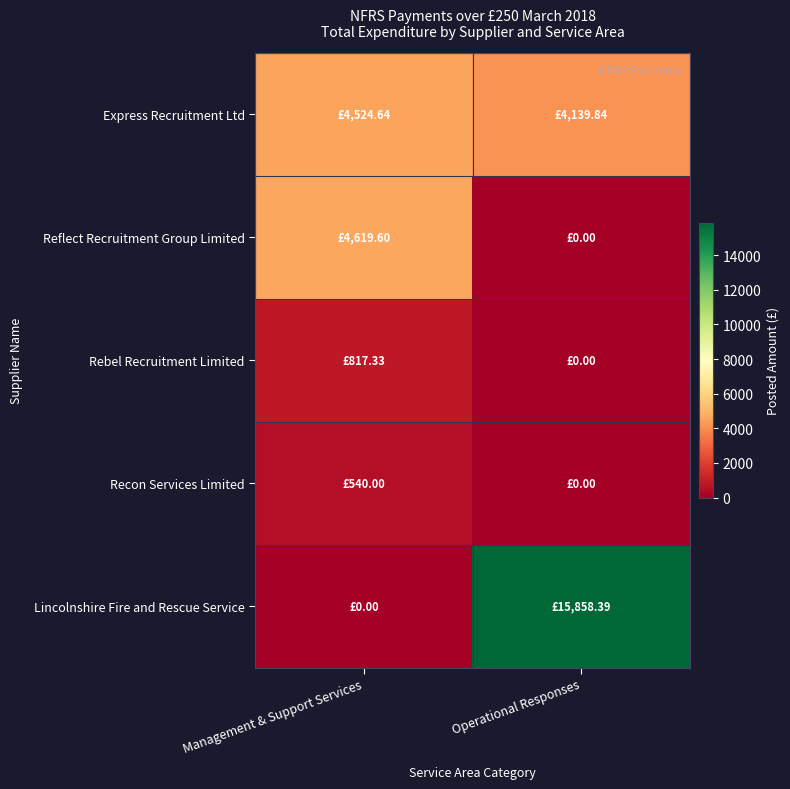

At Management & Support Services, list the series in order from largest to smallest.

Reflect Recruitment Group Limited, Express Recruitment Ltd, Rebel Recruitment Limited, Recon Services Limited, Lincolnshire Fire and Rescue Service